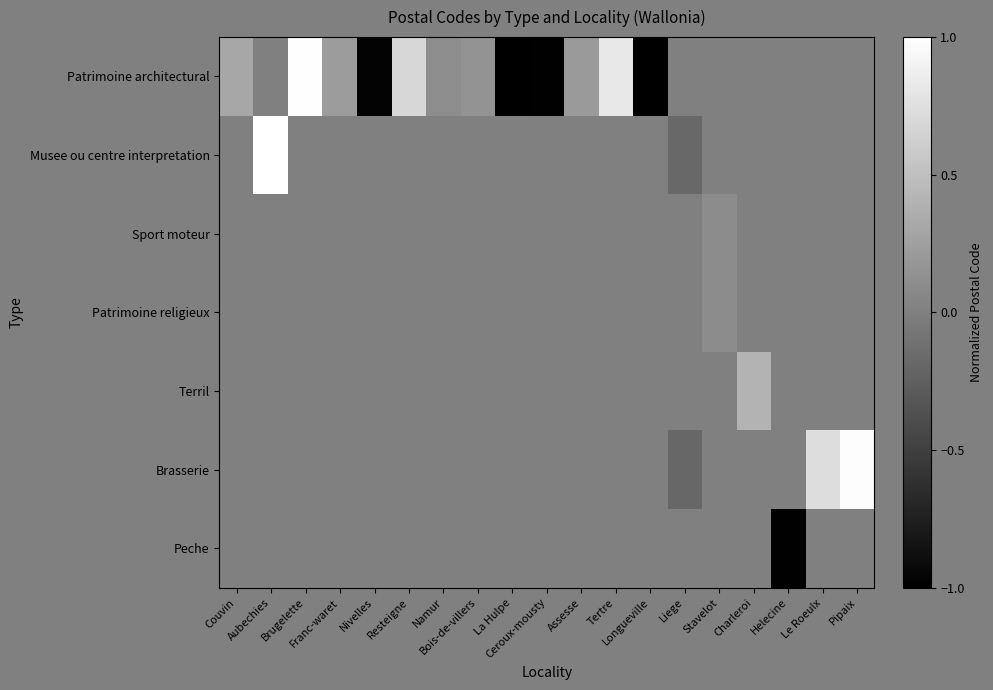

Between Franc-waret and La Hulpe, which series saw the biggest shift?

Patrimoine architectural